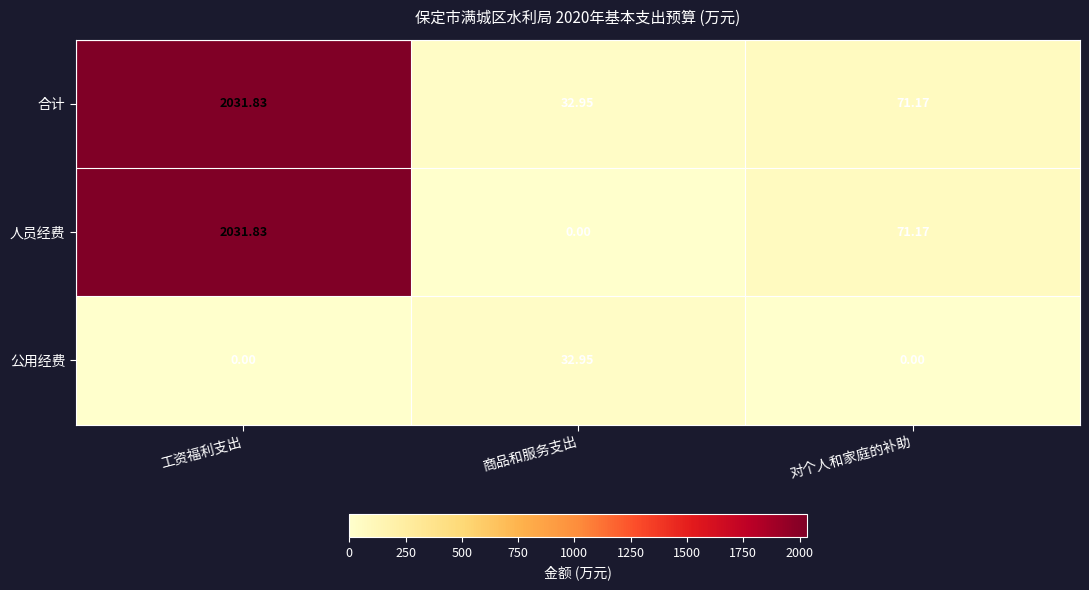

Which series has the widest spread of values?

人员经费